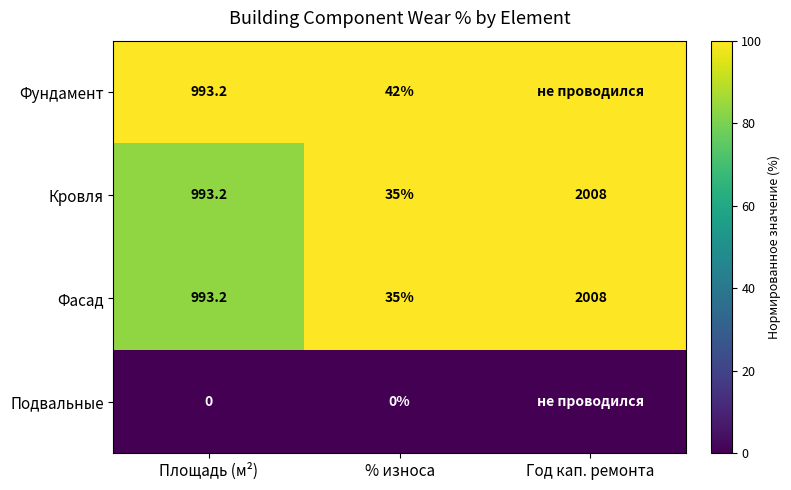

At which label does Кровля reach its peak?

Год кап. ремонта